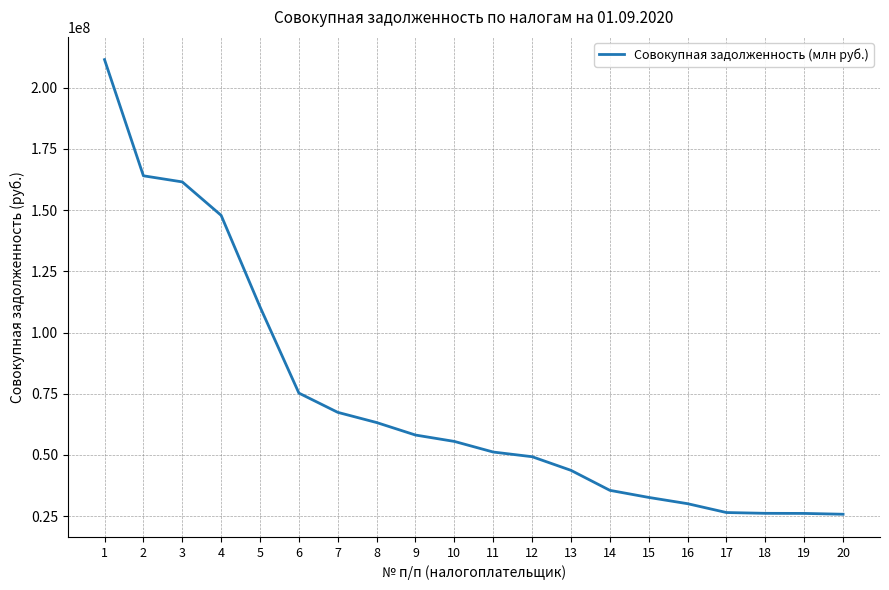

Where does the data first go above 55494942?

1